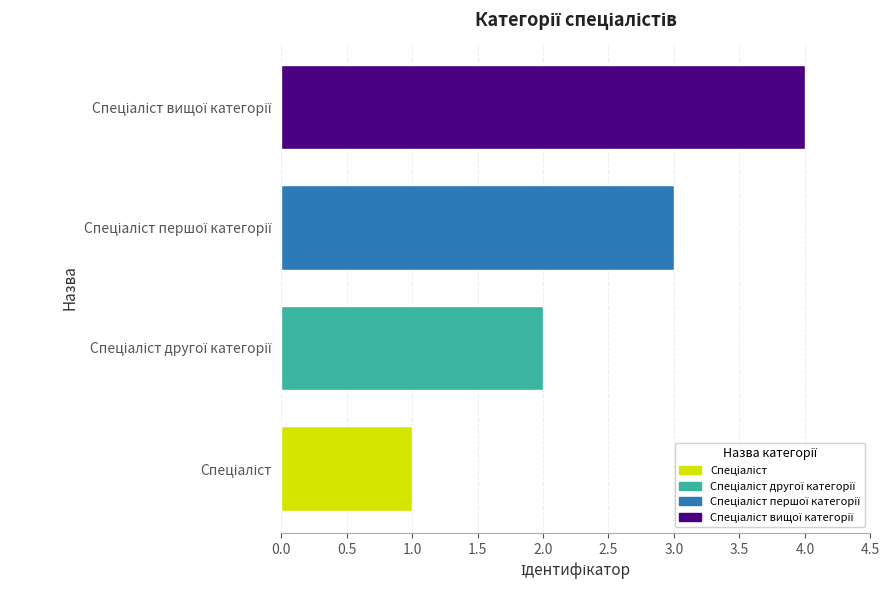

Count the values in the range 2 to 4.

3